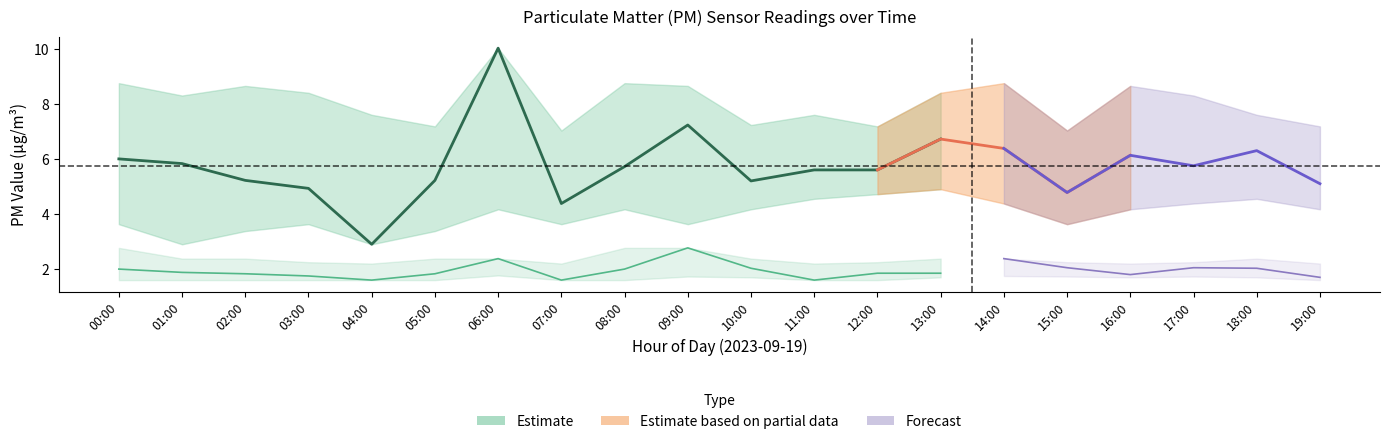

Is it true that P1 equals 10.8 at 14:00?

False